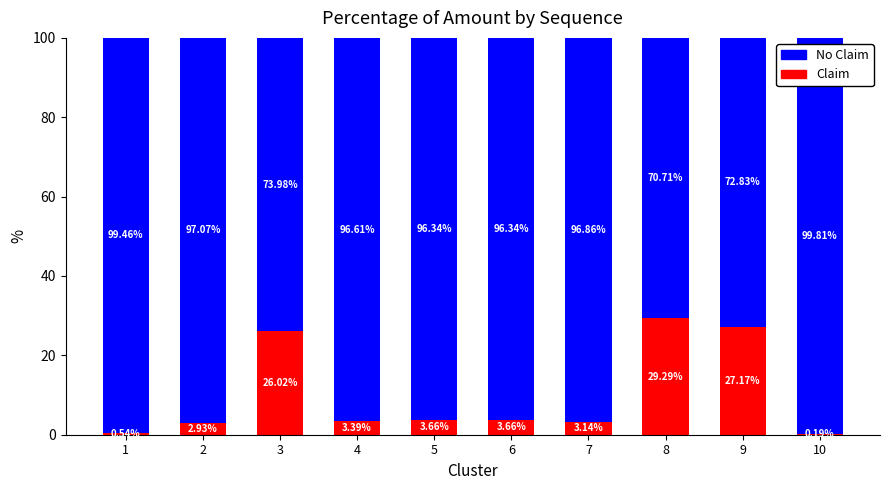

What is the total value across all series at 4?

100.0